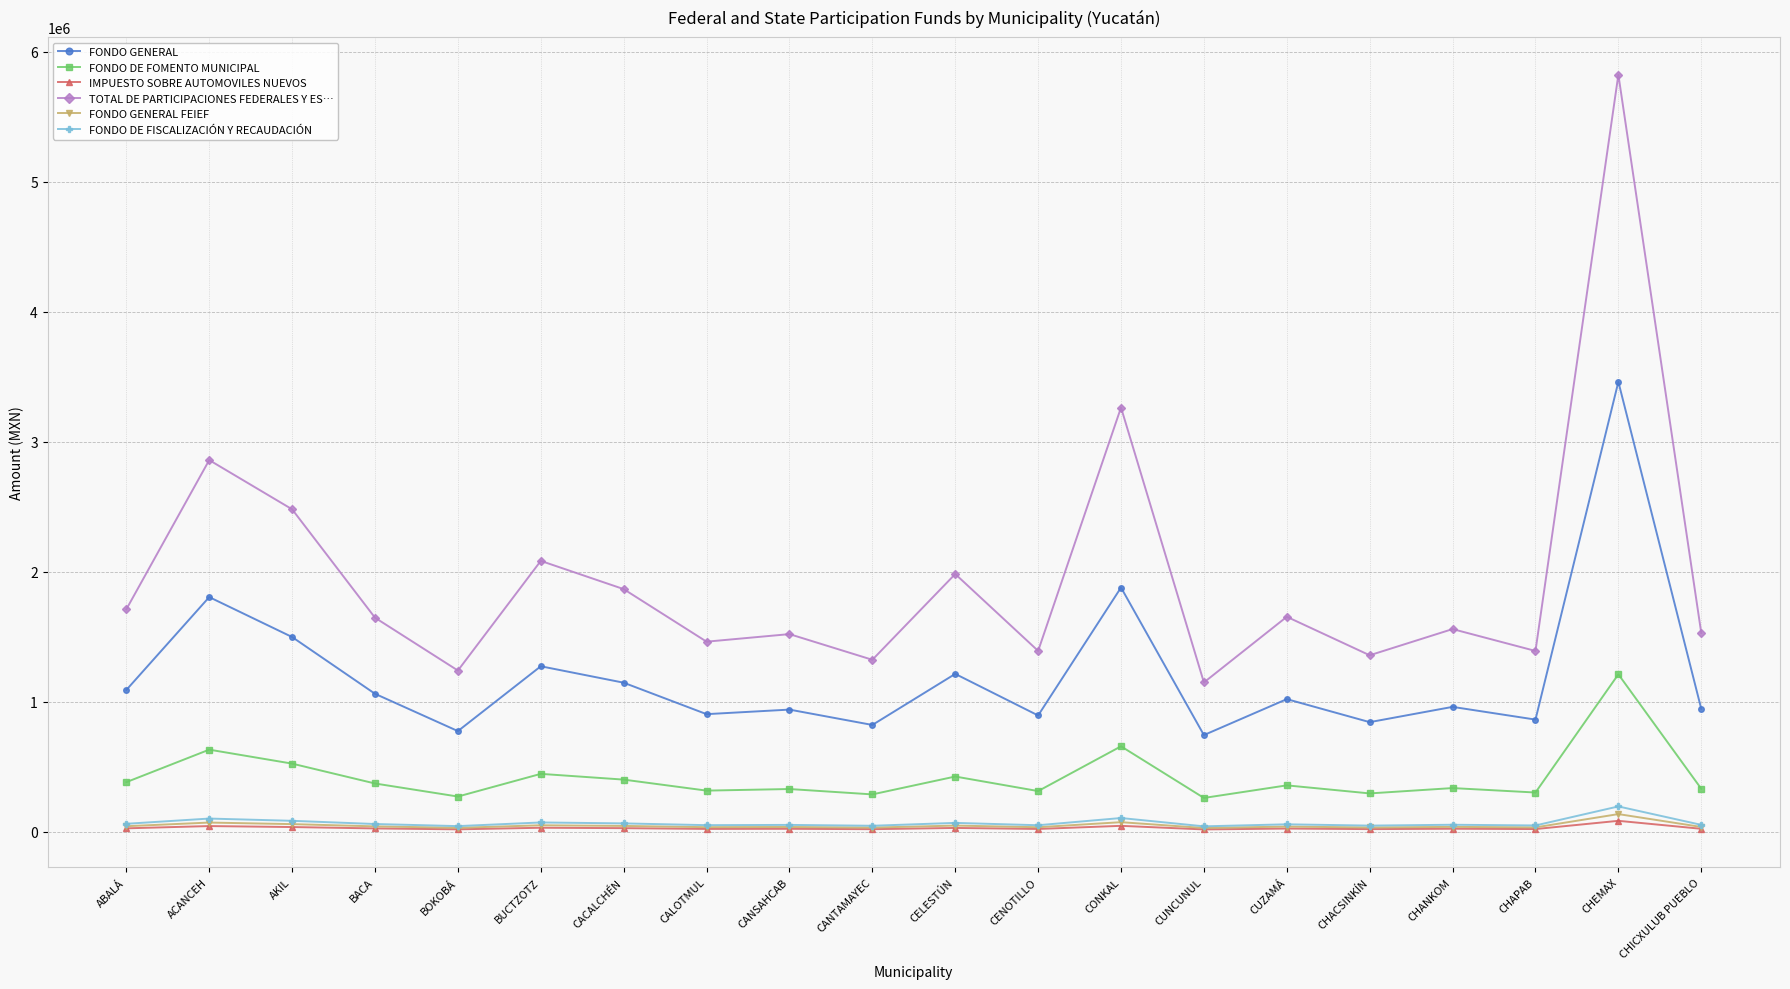

Read the FONDO GENERAL value at CANTAMAYEC.

821713